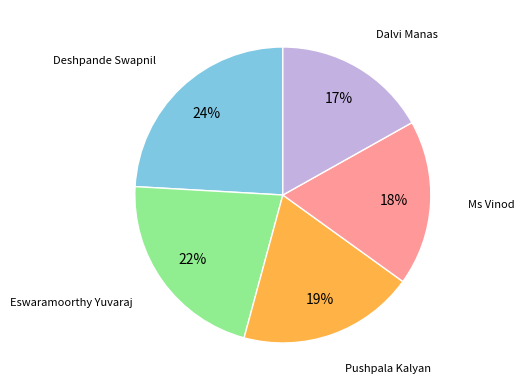

Is there a majority slice in this chart?

No